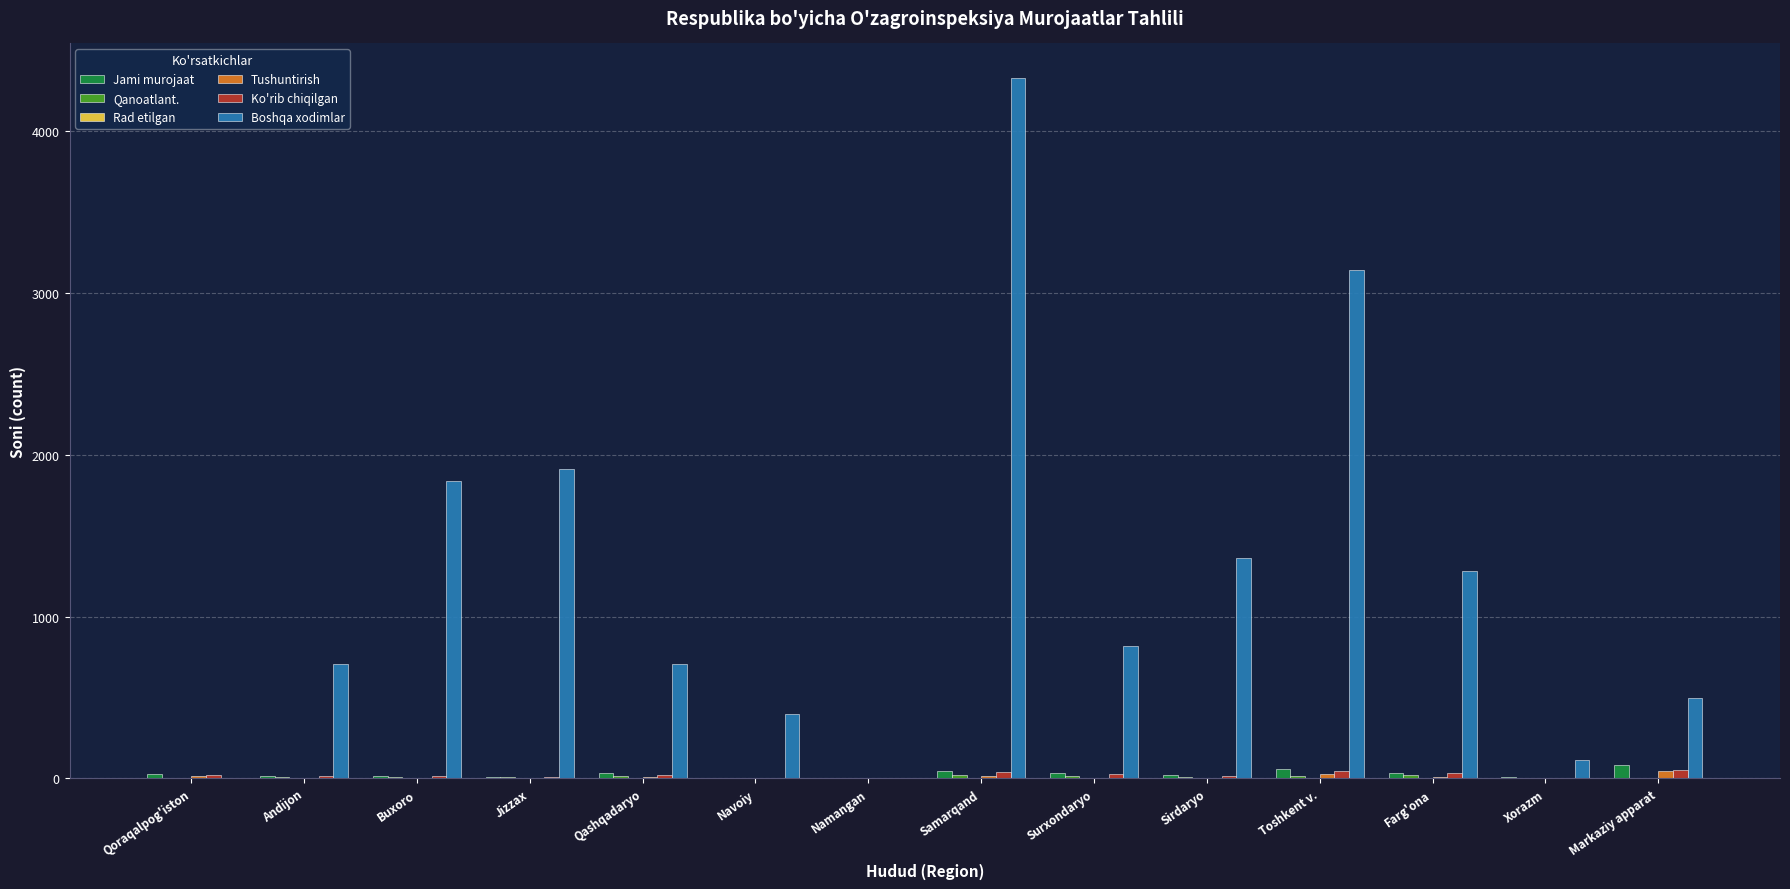

Count the number of categories in the chart.

14